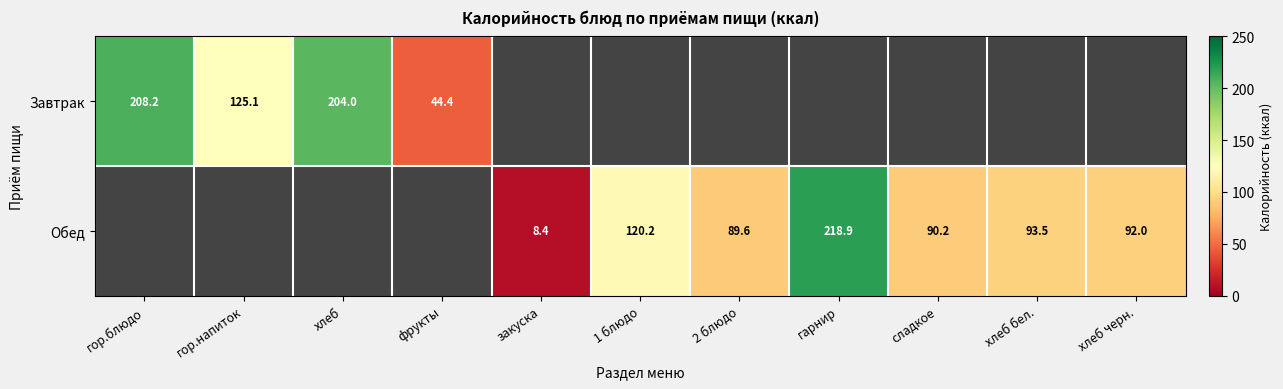

At how many categories does at least one series exceed 164?

3